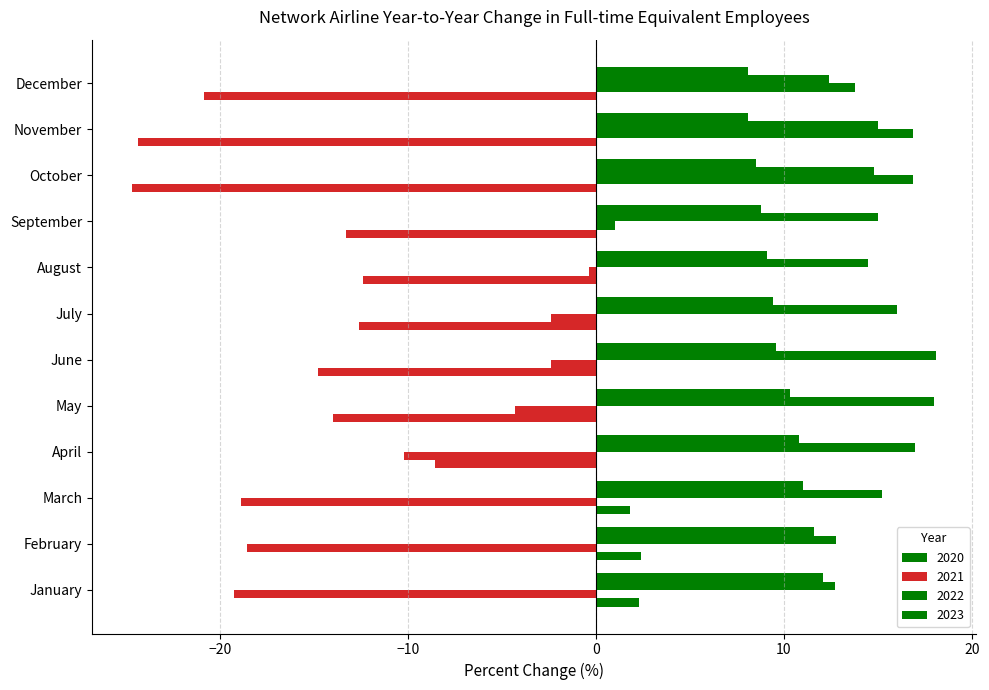

How many categories are shown in the chart?

12